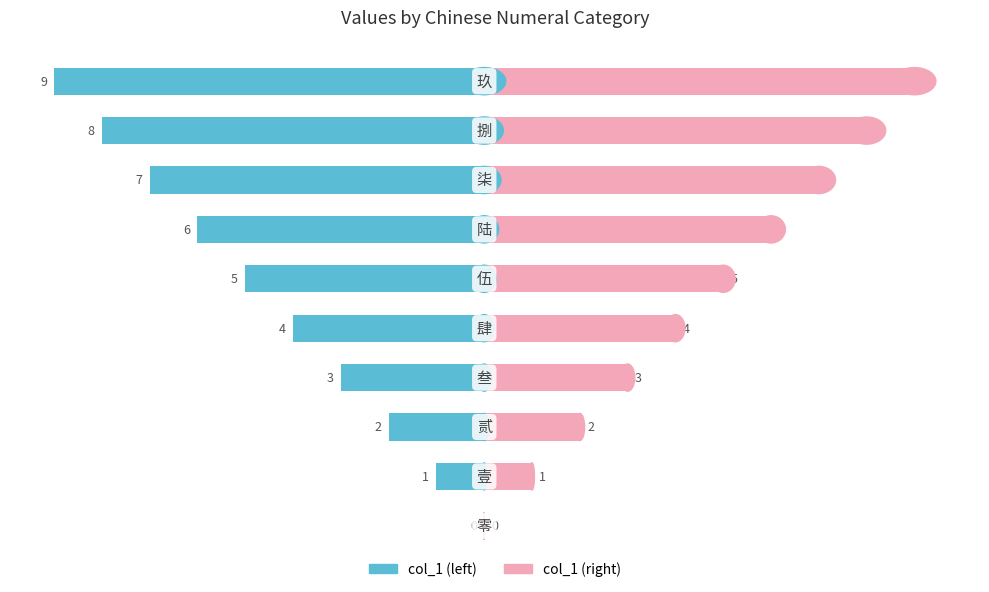

What is the difference between the maximum and second lowest values in the col_1 (right) series?

8